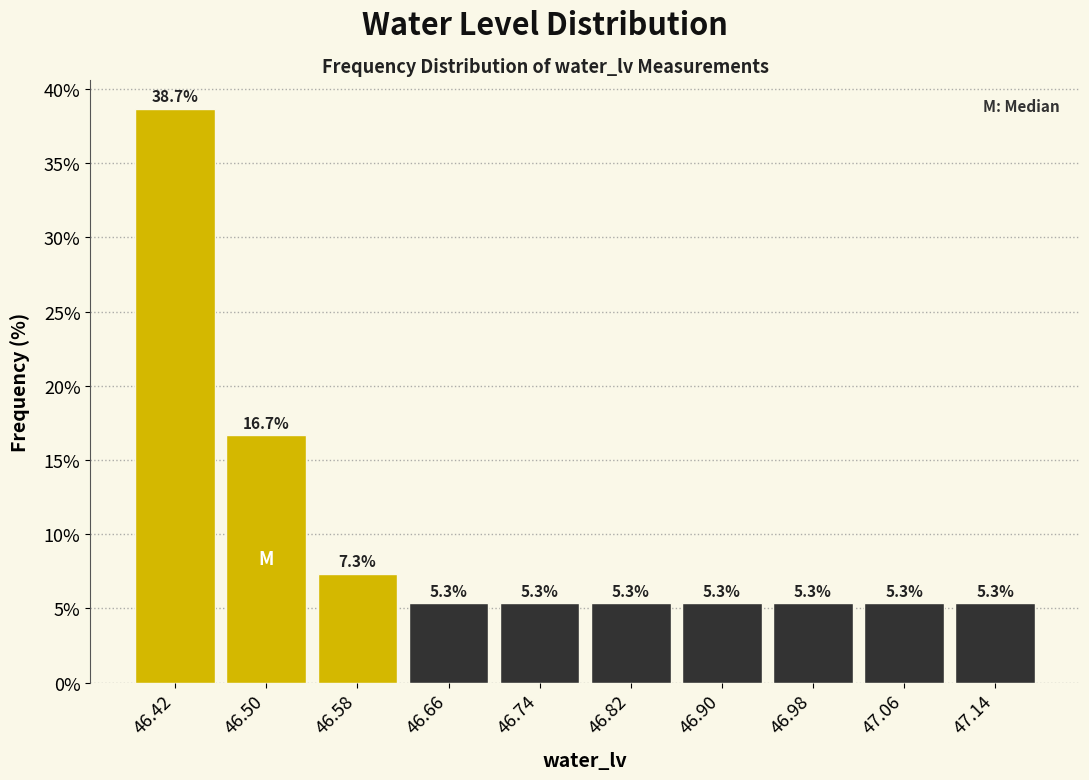

How tall is the bar that spans 46.86 to 46.94 on the x-axis?

5.3